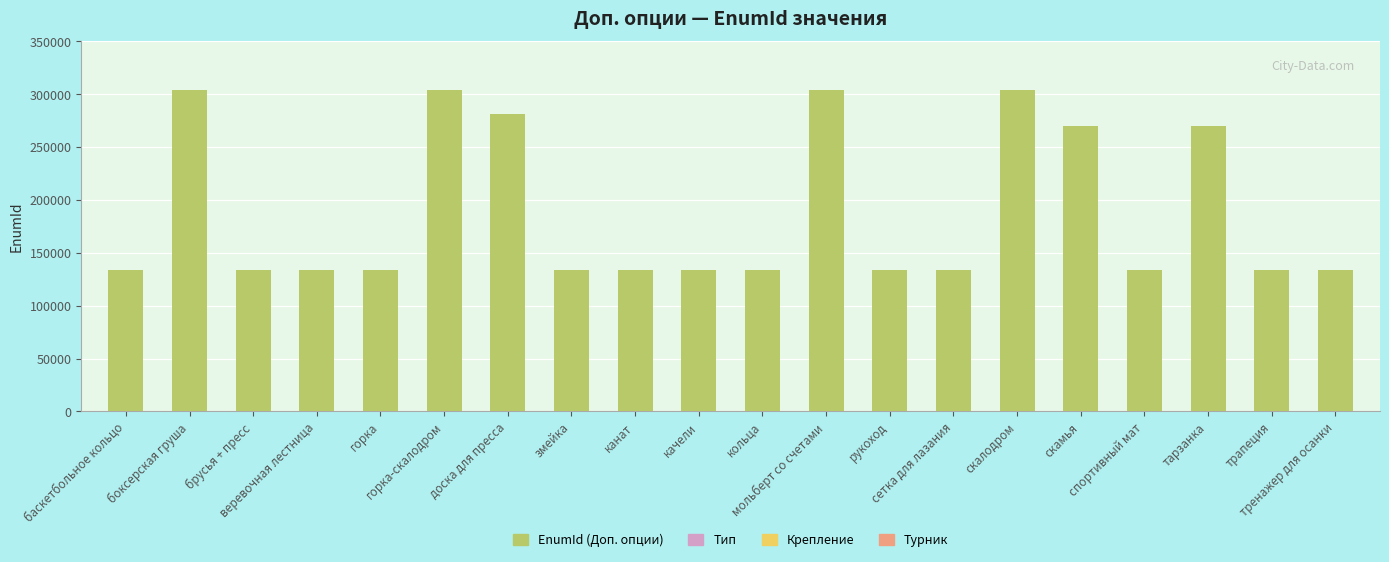

What is the smallest value displayed?

133282